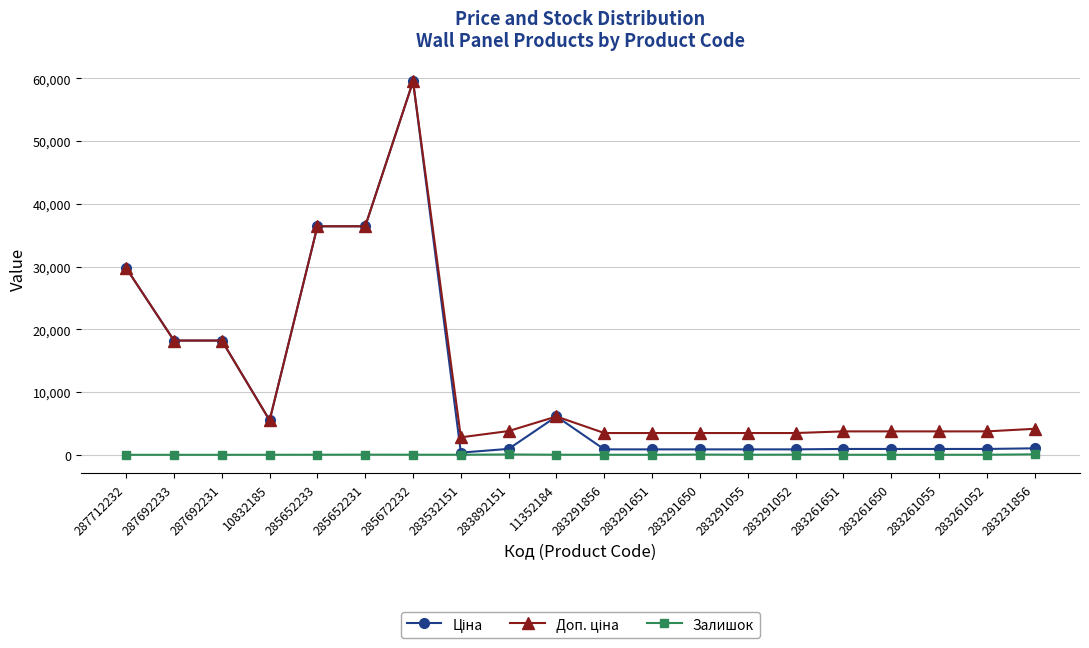

How many data points in Залишок are less than 12?

9